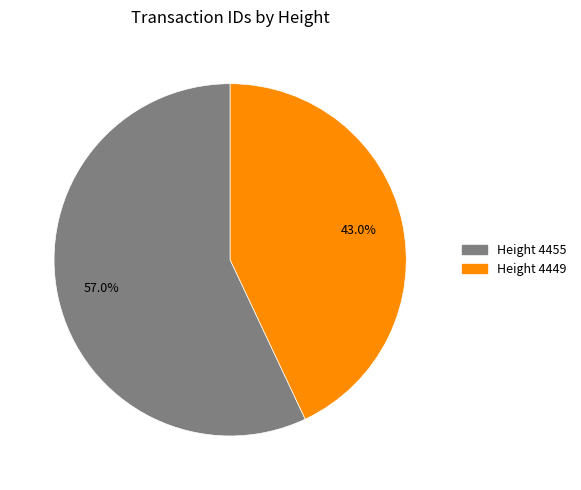

Count the number of slices in the pie.

2